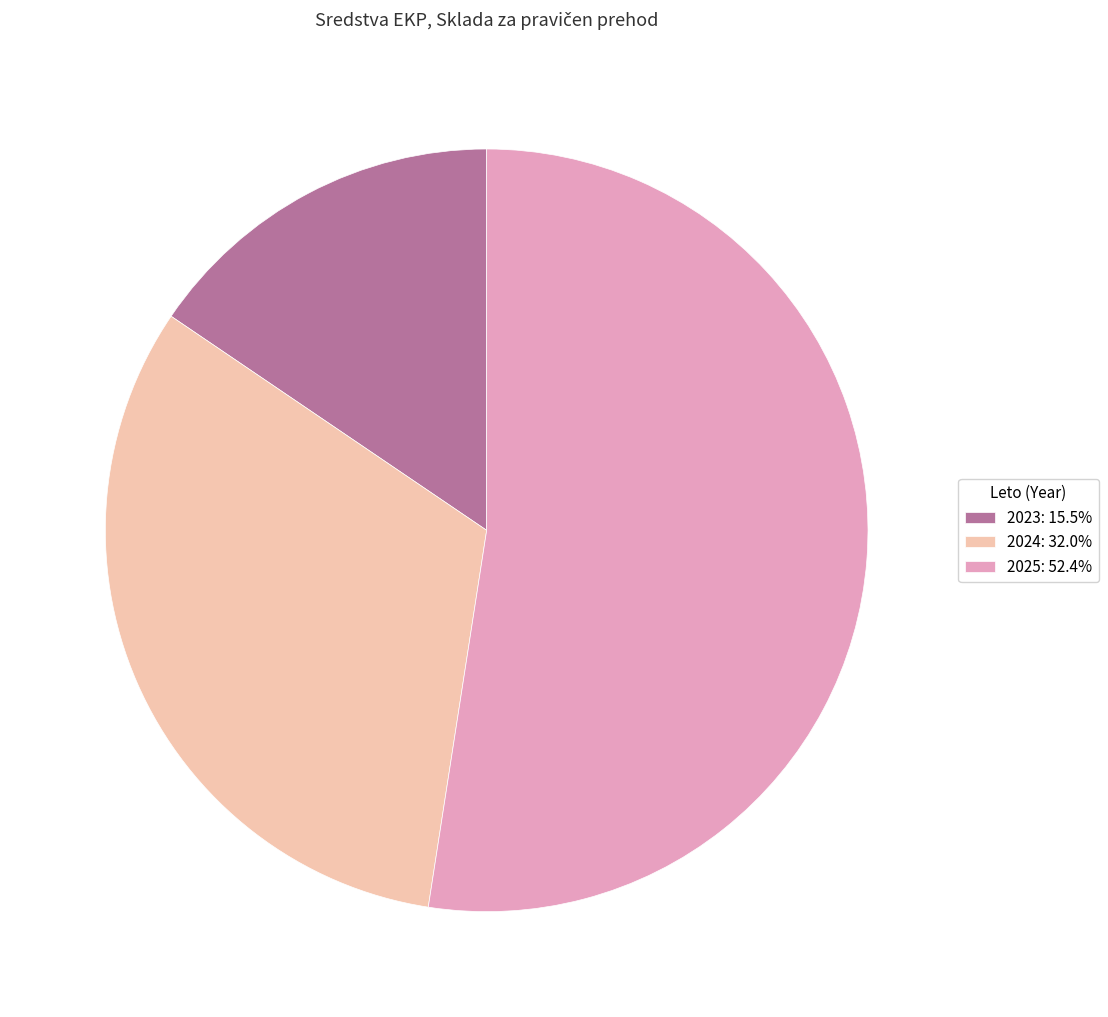

Is there a majority slice in this chart?

Yes